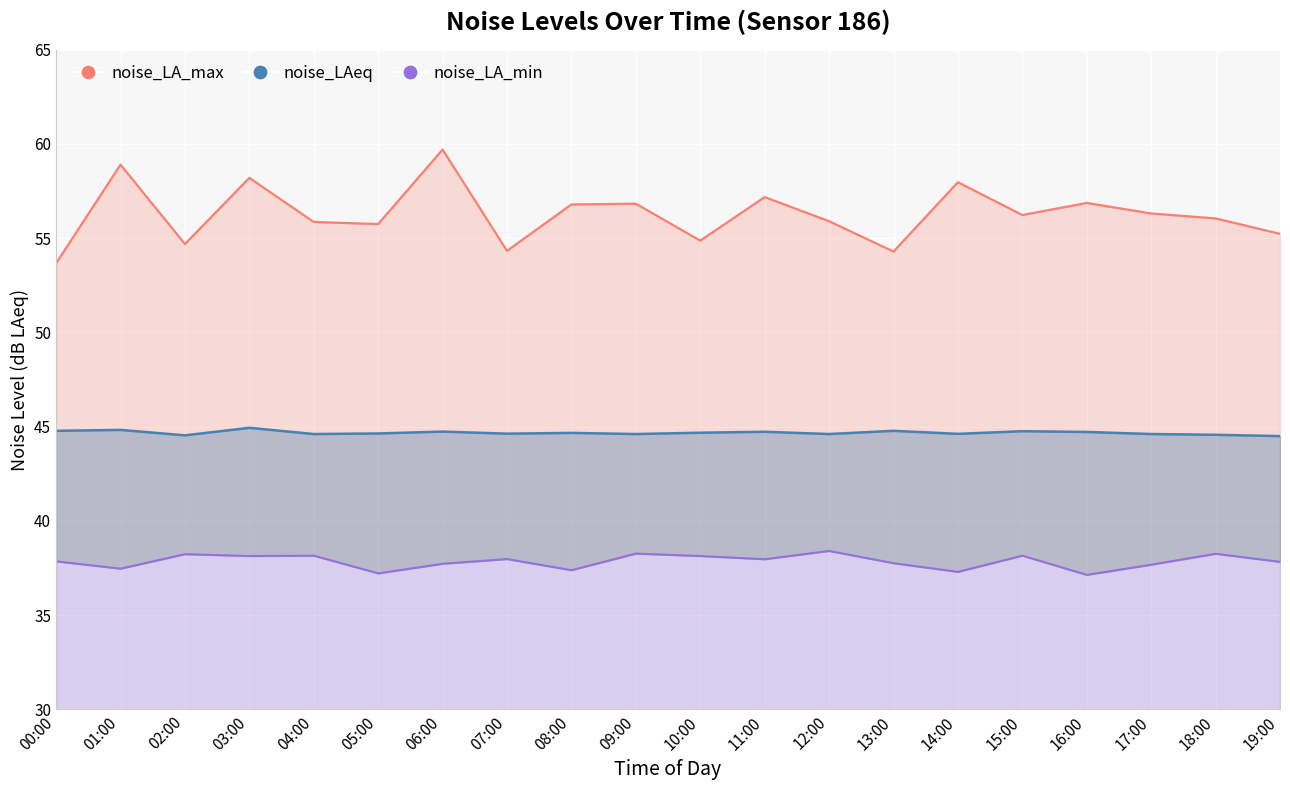

What is the difference between the maximum and minimum values in the noise_LA_max series?

6.0